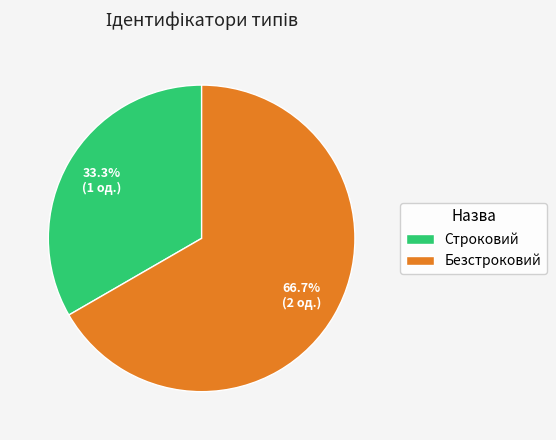

How many segments does this pie chart have?

2